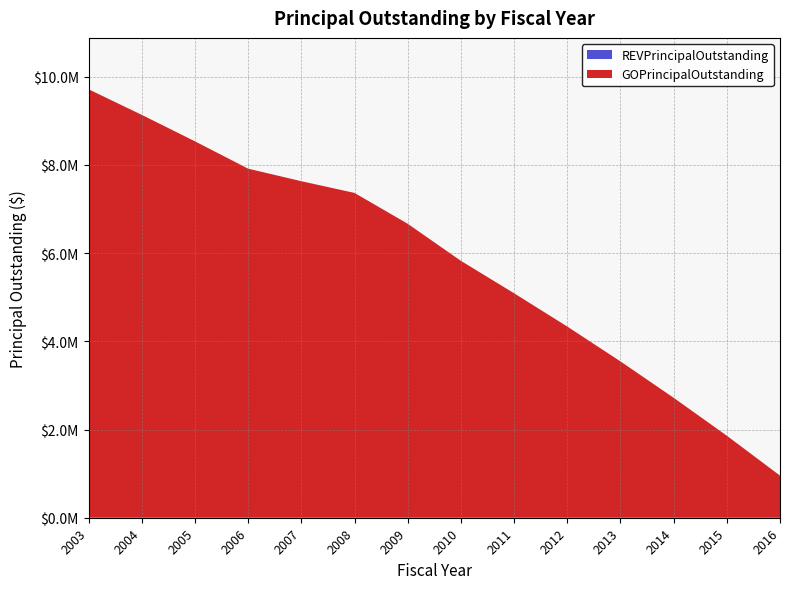

Reading left to right, what are all the values shown in this chart?

GOPrincipalOutstanding: 2003=9714656.5	2004=9134656.5	2005=8534656.5	2006=7914656.5	2007=7630684.4	2008=7365000.0	2009=6665000.0	2010=5825000.0	2011=5090000.0	2012=4335000.0	2013=3545000.0	2014=2720000.0	2015=1860000.0	2016=955000.0
REVPrincipalOutstanding: 2003=0.0	2004=0.0	2005=0.0	2006=0.0	2007=0.0	2008=0.0	2009=0.0	2010=0.0	2011=0.0	2012=0.0	2013=0.0	2014=0.0	2015=0.0	2016=0.0